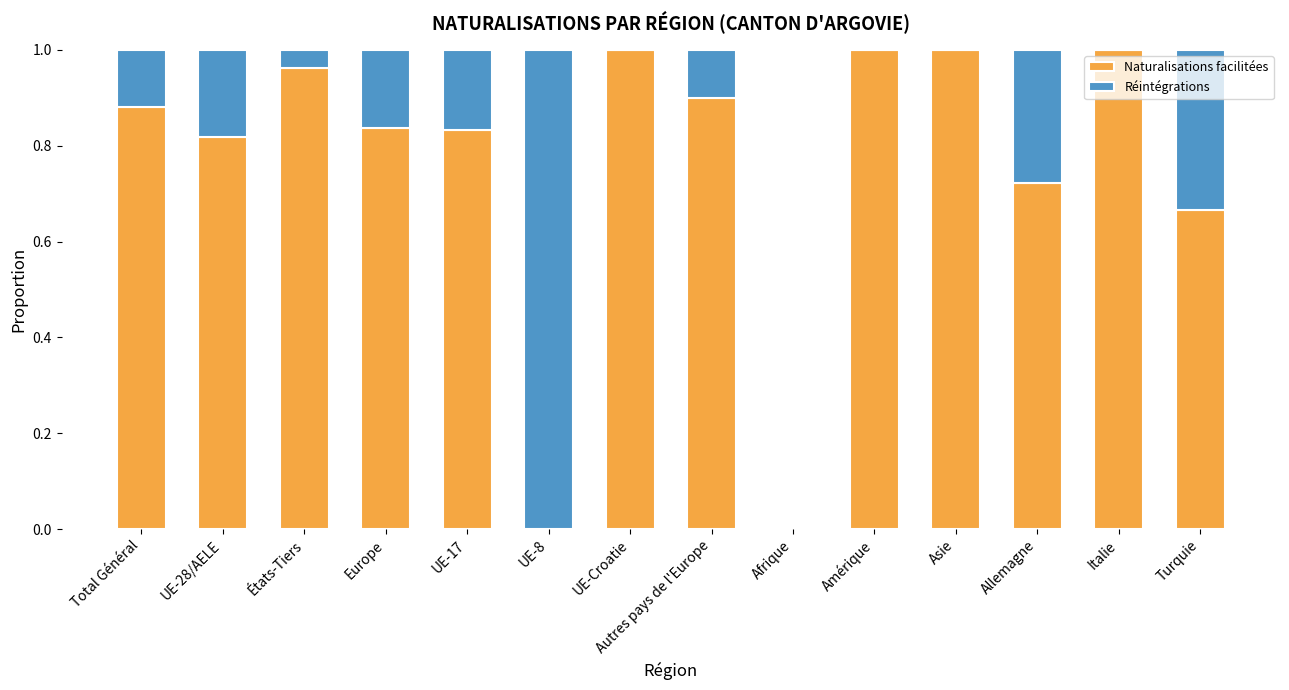

Is it true that Naturalisations facilitées equals 0.3 at UE-28/AELE?

False